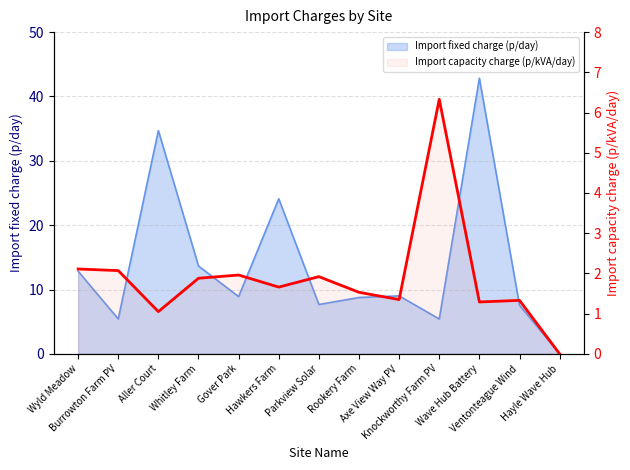

Between Hayle Wave Hub and Ventonteague Wind, which is larger?

Ventonteague Wind